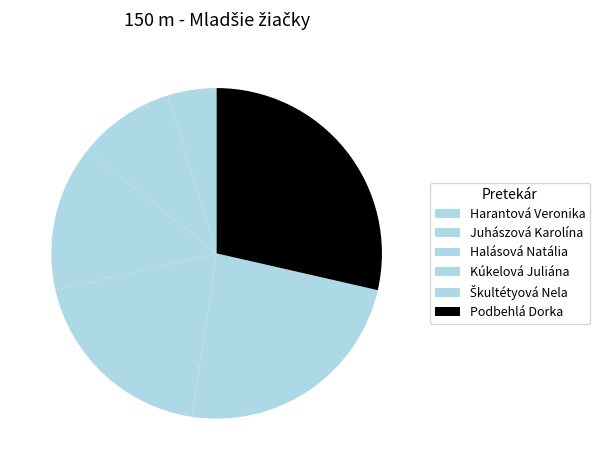

Is Halásová Natália the majority of the pie?

No